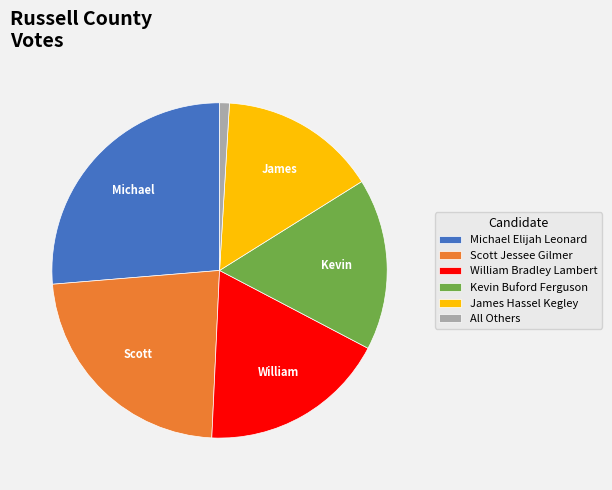

Which has a higher value, Kevin Buford Ferguson or William Bradley Lambert?

William Bradley Lambert